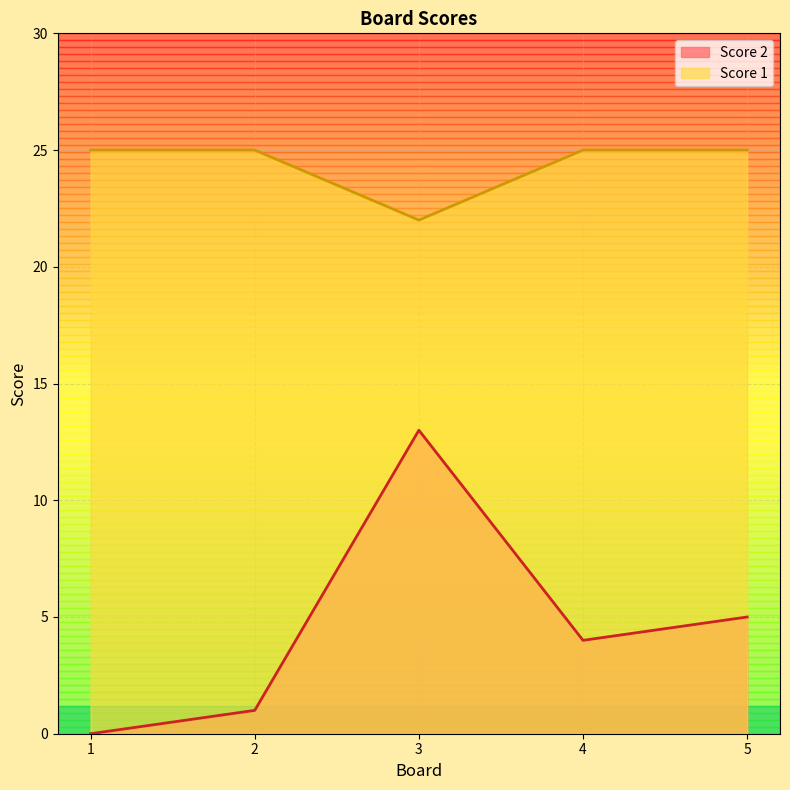

How many data points in Score 2 are above 4?

2